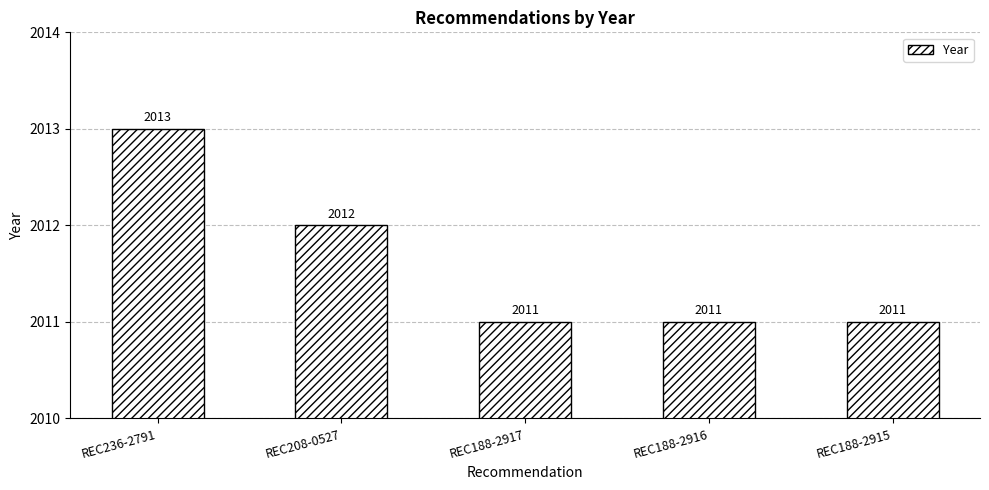

The chart shows a value of 3496 at REC208-0527. True or false?

False